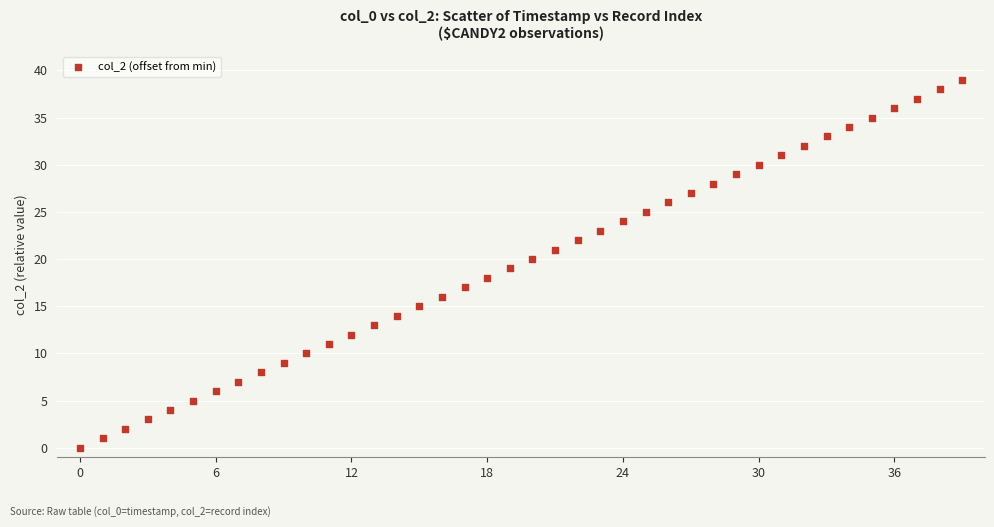

What is the range of Y values (max minus min)?

39